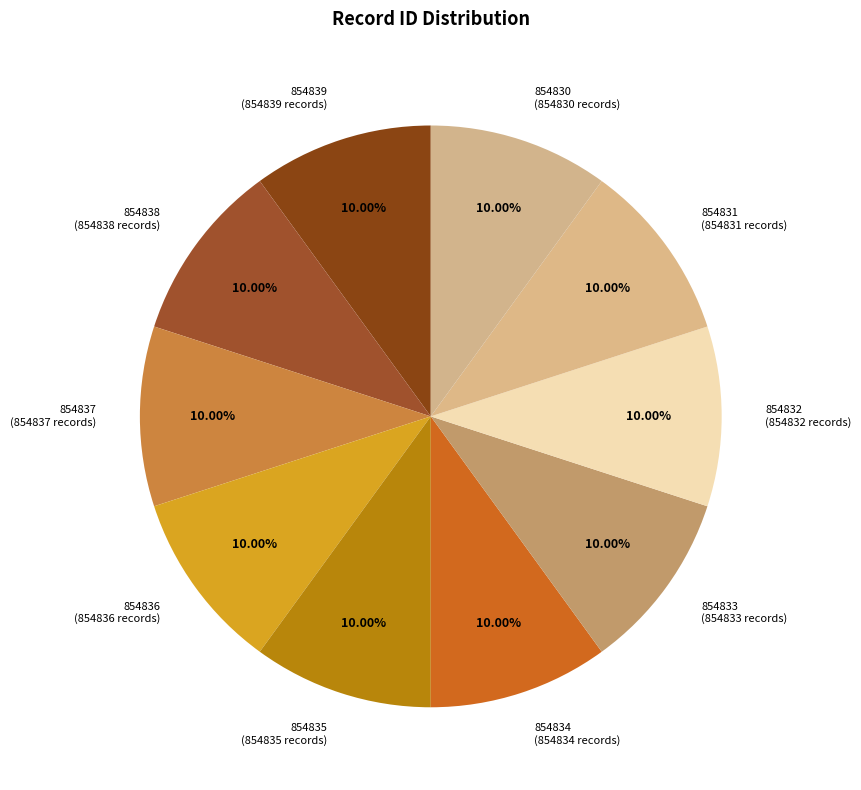

Approximately how many times larger is the value at 854831 compared to 854838?

1.0